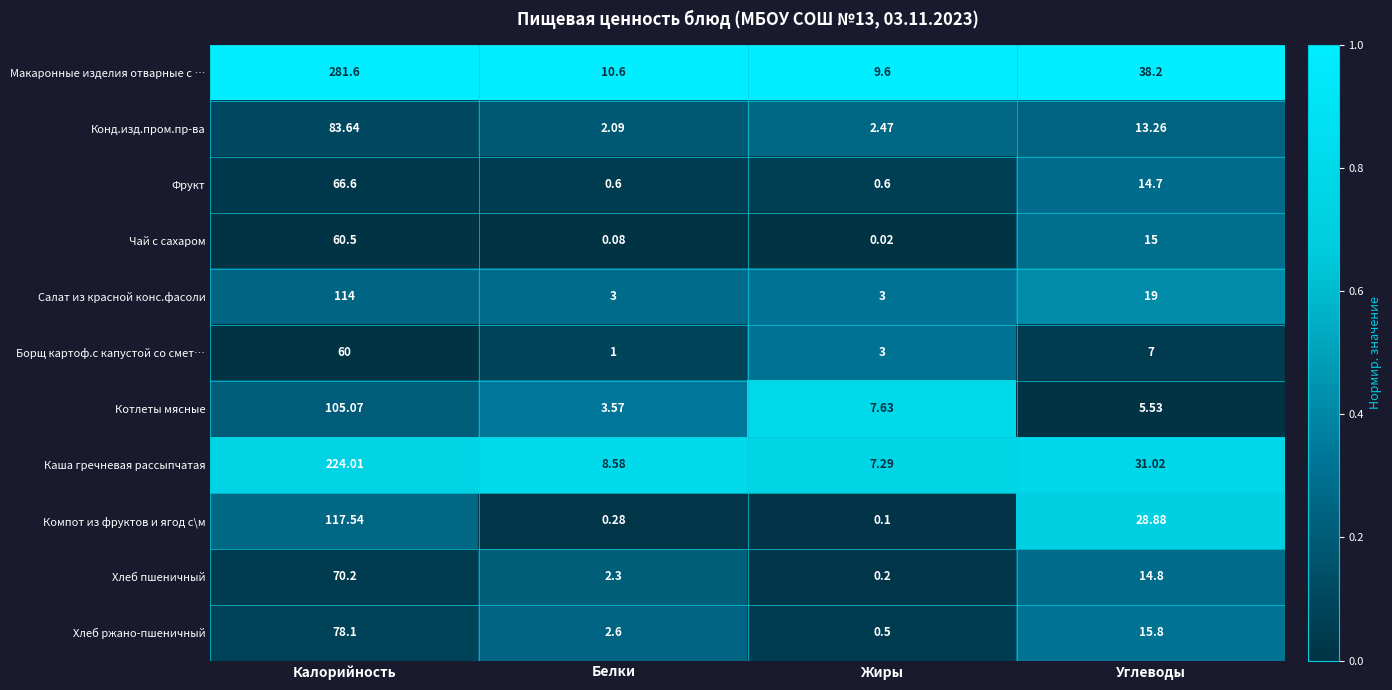

Which series changed the most between Белки and Жиры?

Котлеты мясные